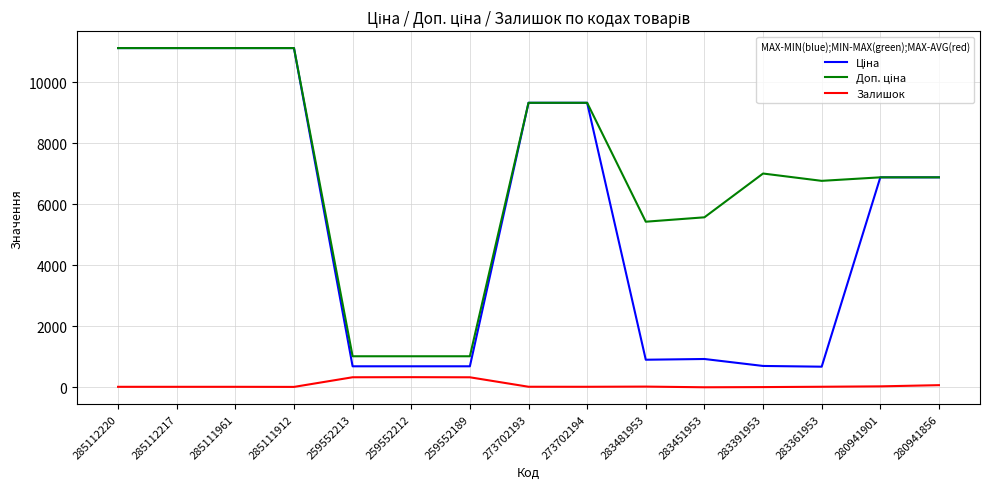

What is the maximum value shown in the chart?

11113.6